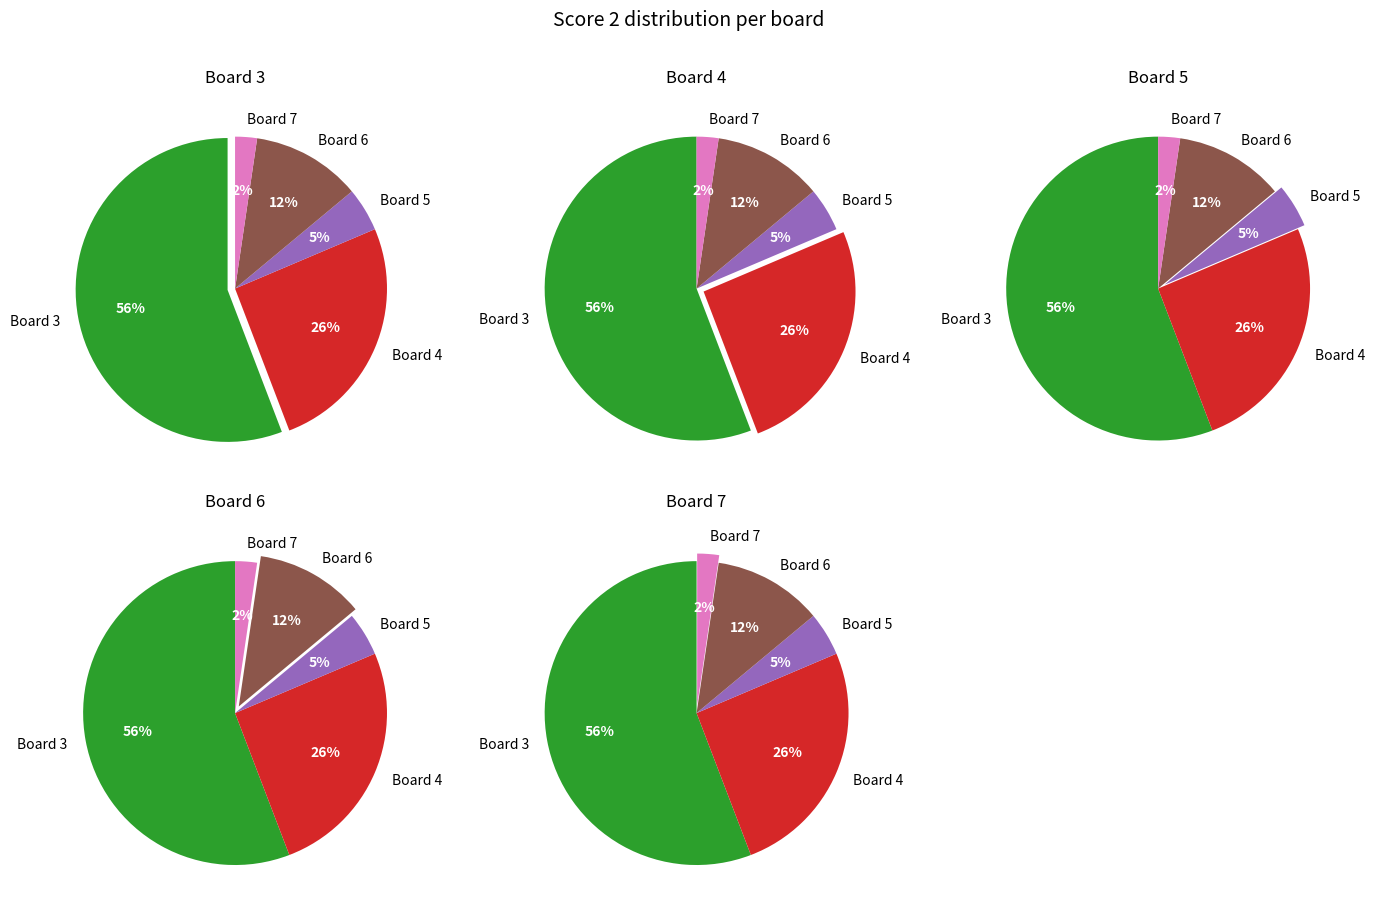

Which category has the biggest portion of the pie?

Board 3